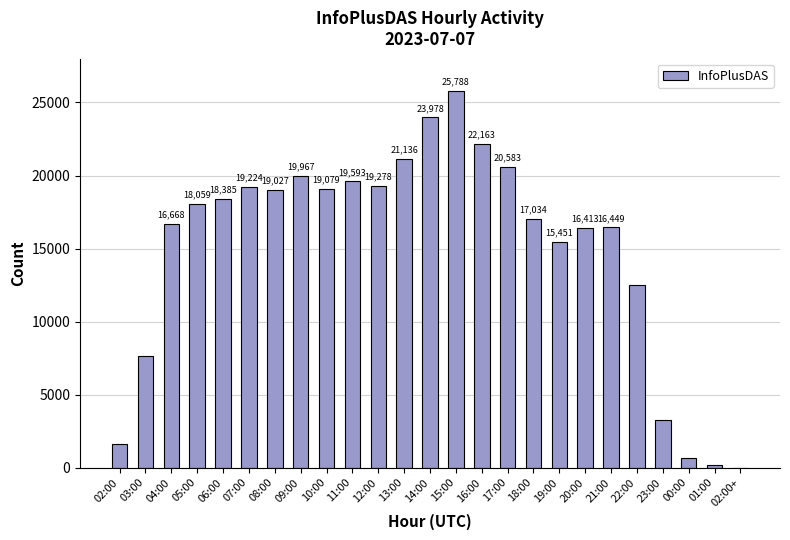

What is the greatest value displayed?

25788